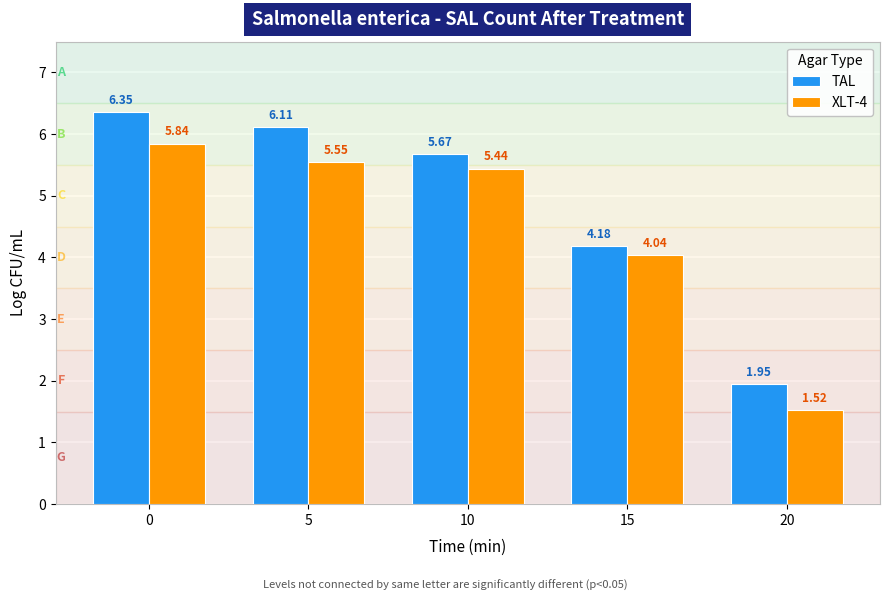

What is the total value across all series at 5?

11.7